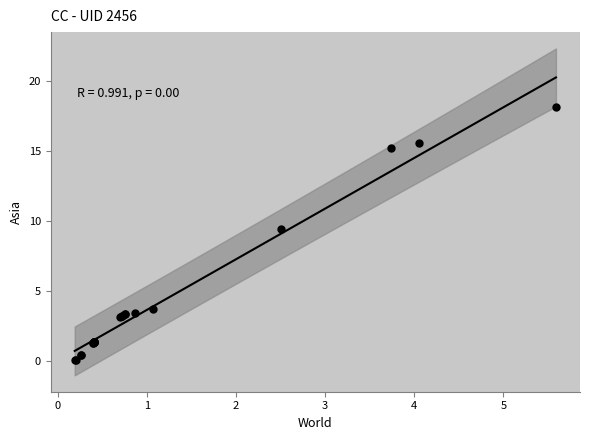

What Y value in the scatter plot is closest to 9?

9.4